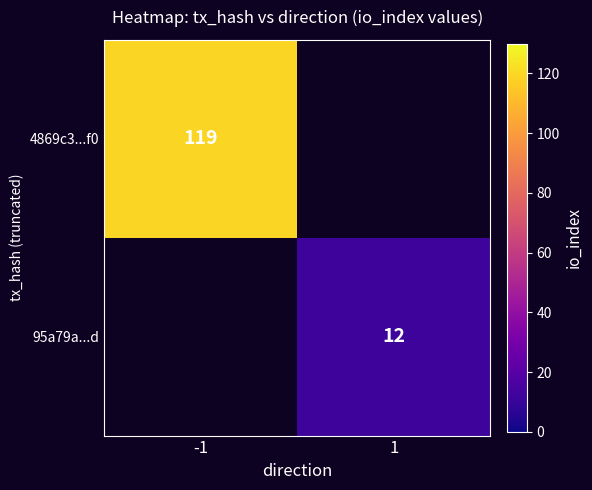

True or false: 95a79a...d has a value of 12 at 1.

True